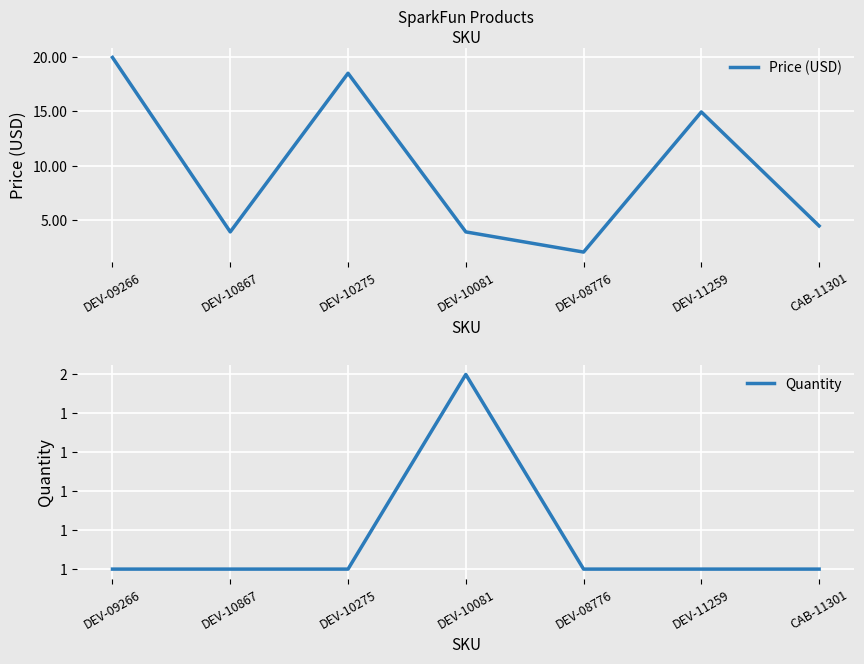

What is the label of the 5th point from the right?

DEV-10275